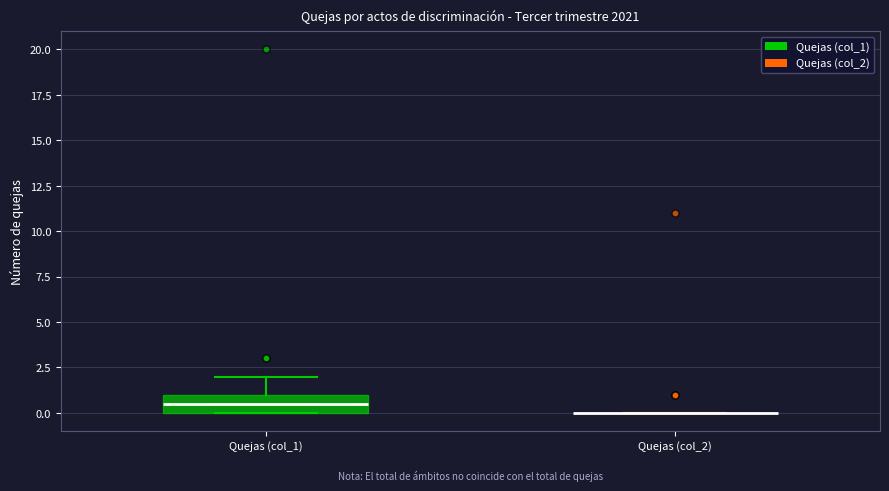

Reading left to right, transcribe this box plot: for each box, give where its median line is, the range the box spans, and where its two whiskers end, as read against the y-axis. The values are not printed on the chart, so give them approximately, as read against the axis.

Quejas (col_1): median 0.5, box 0.0 to 1.0, whiskers 0.0 to 2.0
Quejas (col_2): box collapsed to a line at 0.0, whiskers 0.0 to 0.0